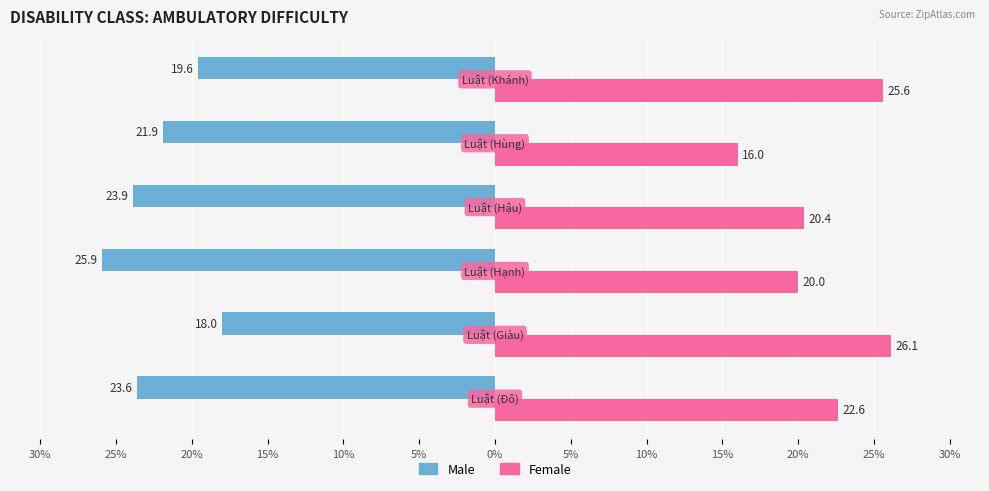

What are all the series names shown in the legend?

Male, Female